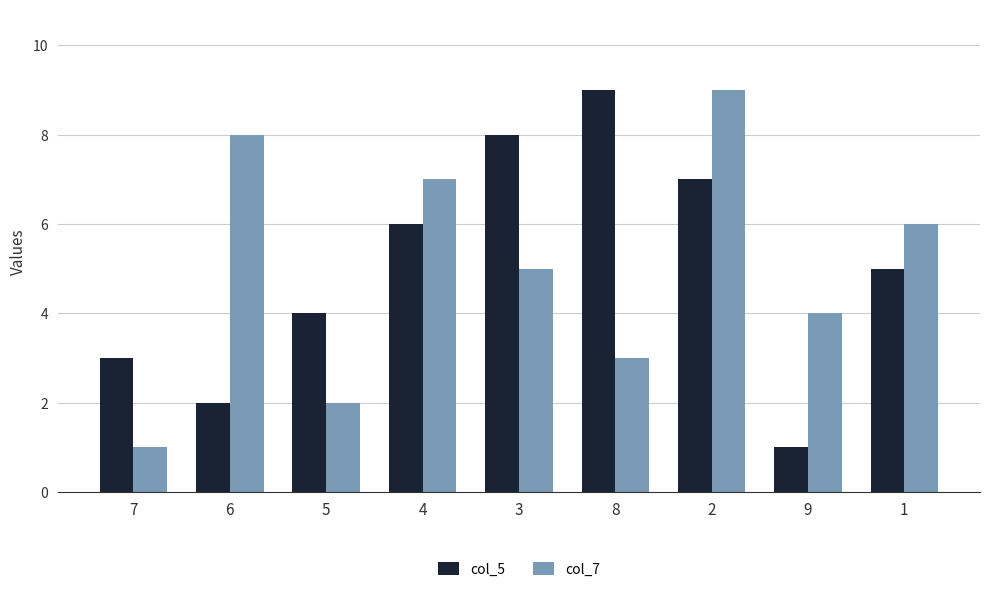

How many series are shown in this chart?

2